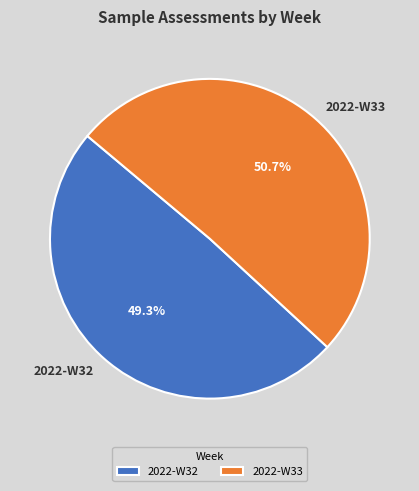

How many segments does this pie chart have?

2